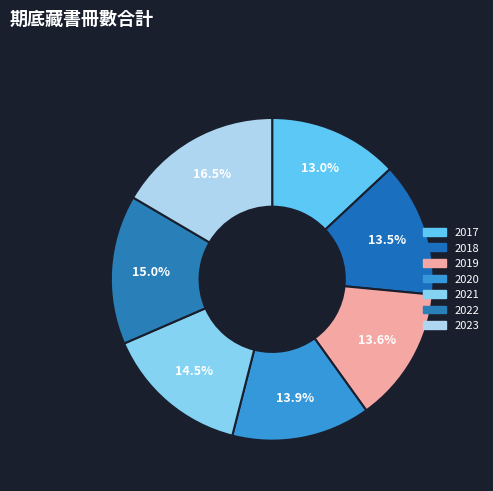

How many slices are in this pie chart?

7